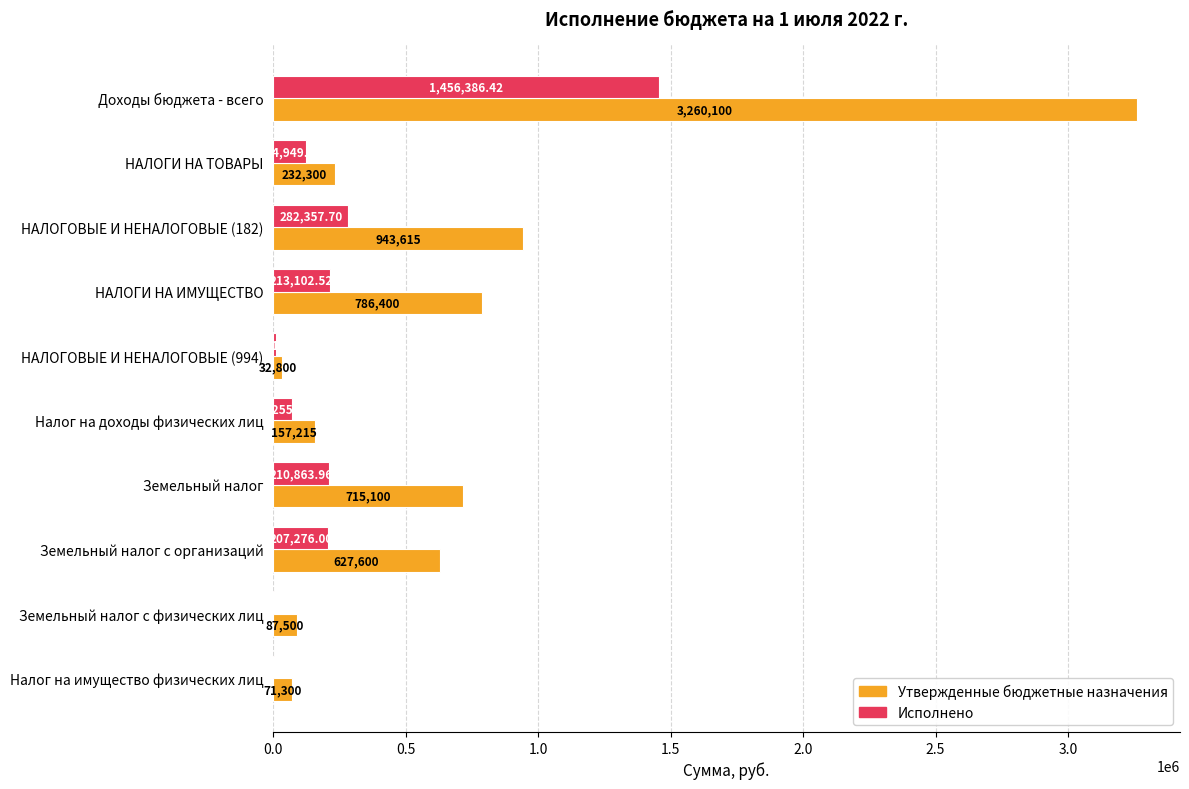

How many series are shown in this chart?

2